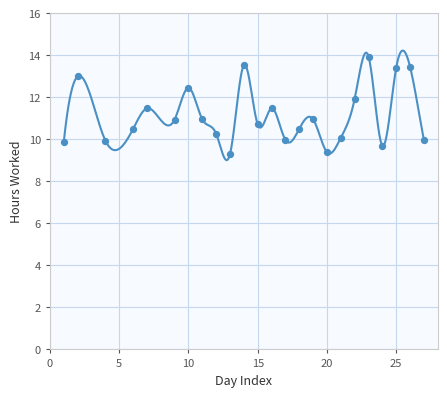

What is the range of X values (max minus min)?

26.0